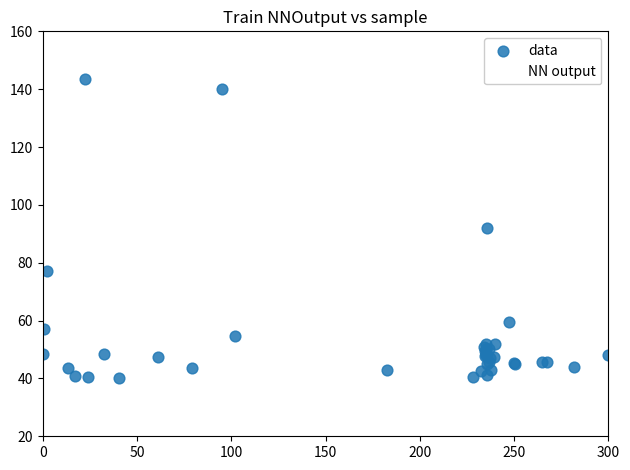

What is the X range (max minus min) for the scatter plot?

300.0